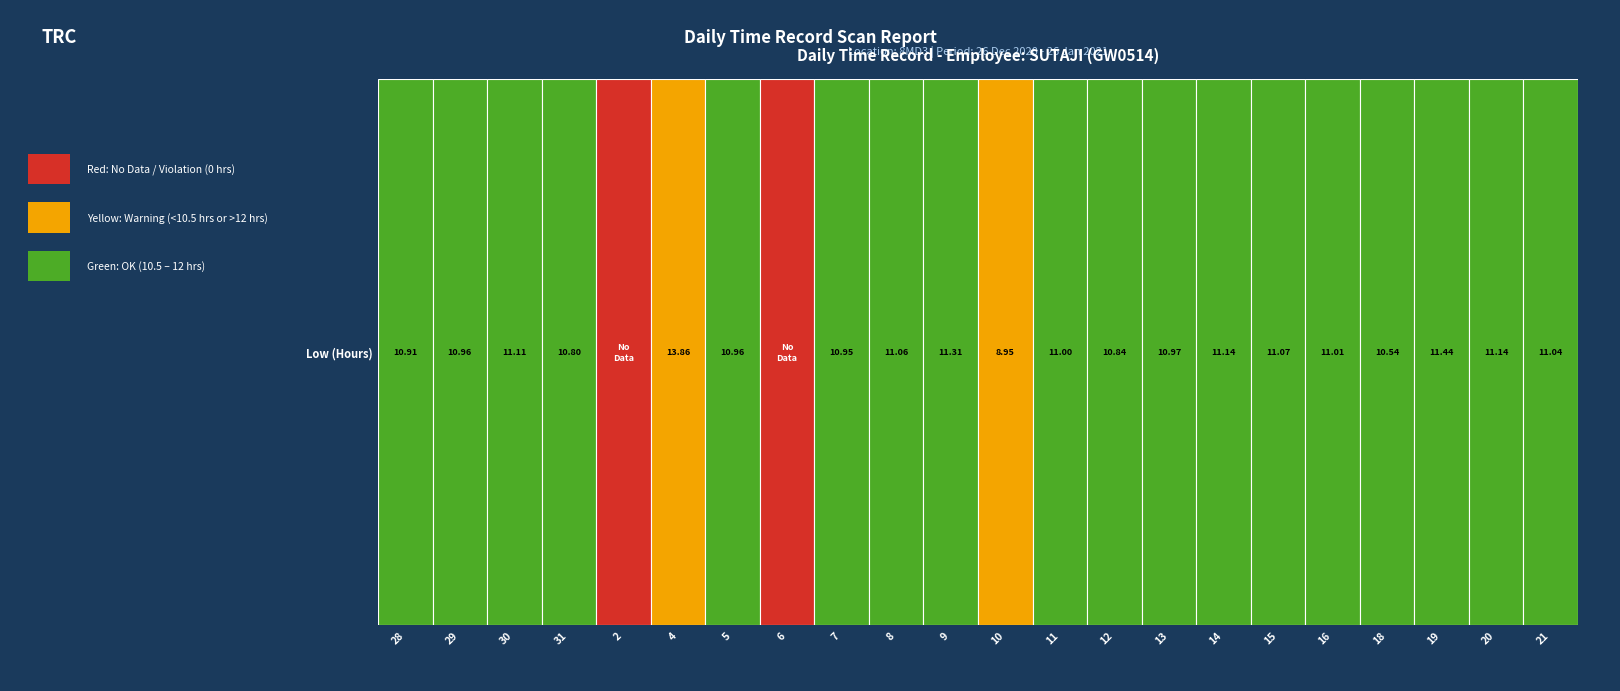

Reading left to right, extract all data points from this chart.

10.9	11.0	11.1	10.8	0.0	13.9	11.0	0.0	10.9	11.1	11.3	8.9	11.0	10.8	11.0	11.1	11.1	11.0	10.5	11.4	11.1	11.0